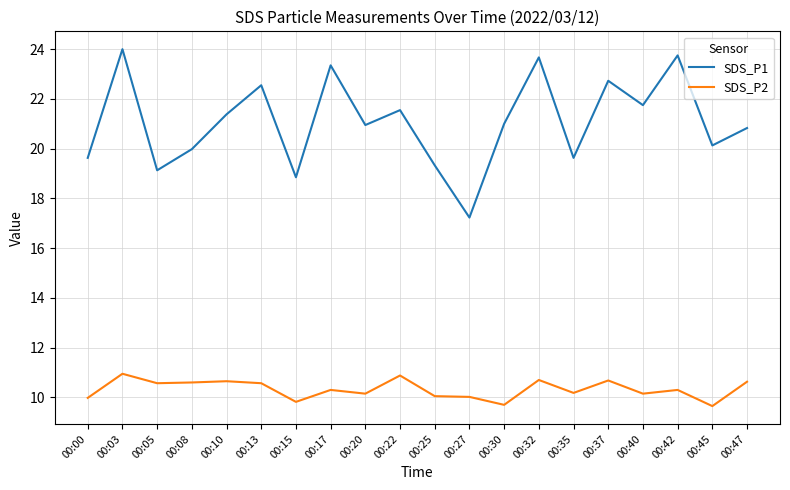

Which series has the widest spread of values?

SDS_P1